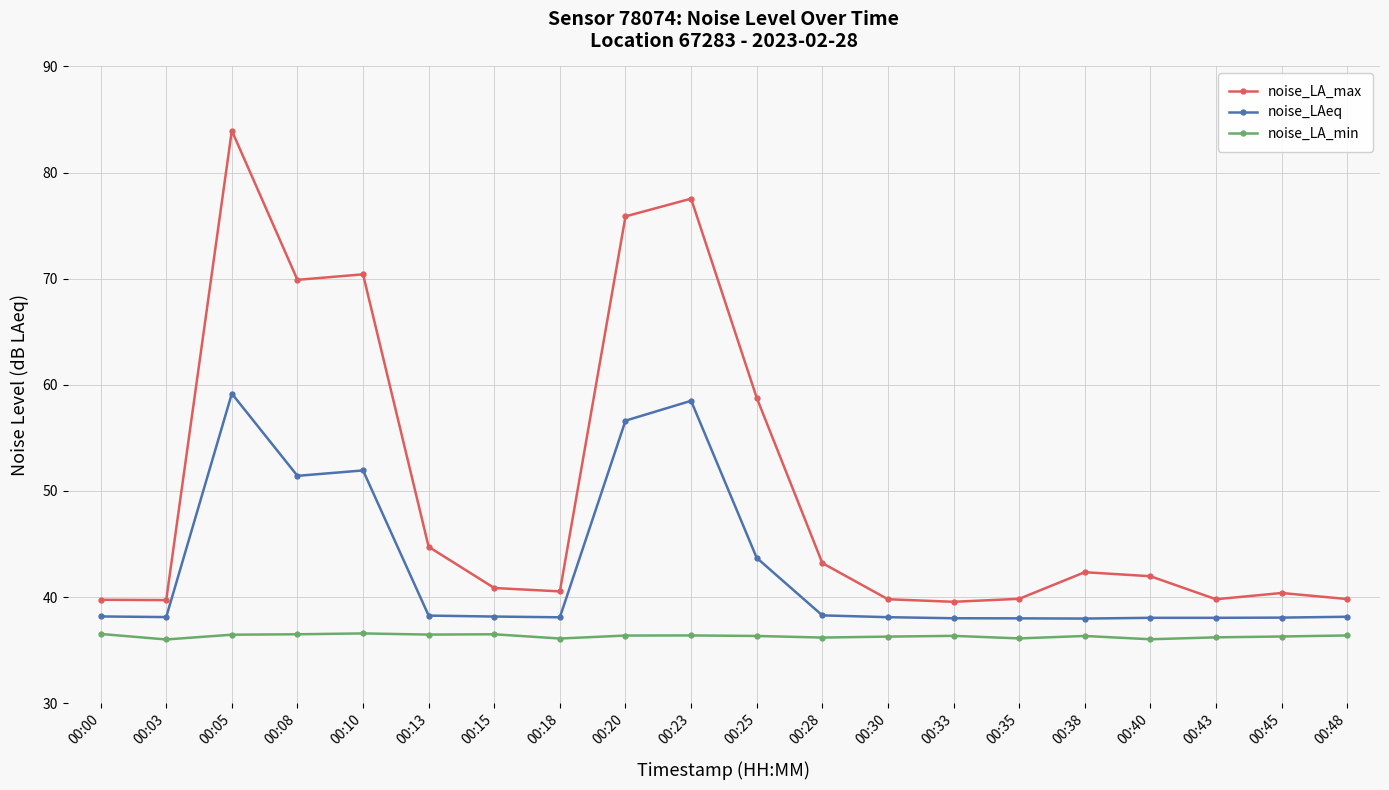

What is the sum of the noise_LAeq values at 00:25 and 00:20?

100.3